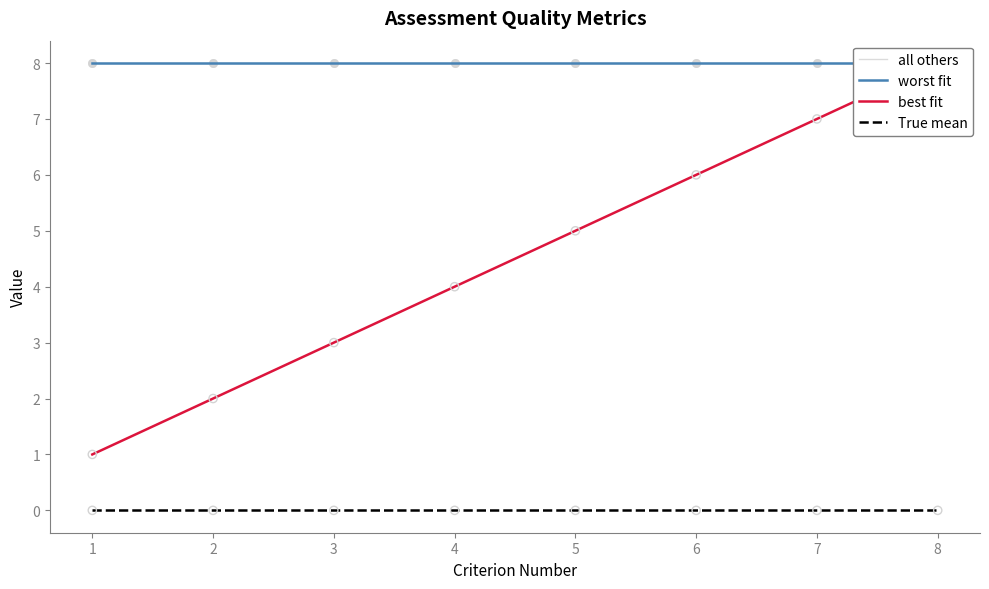

Which series contains the lowest Y value?

True mean